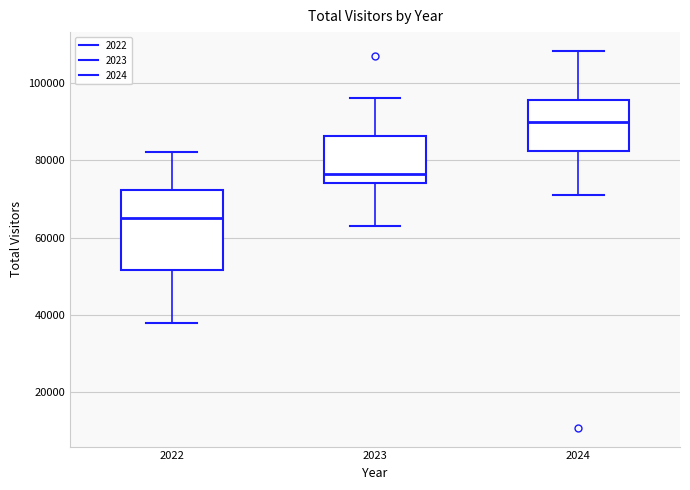

Reading left to right, transcribe this box plot: for each box, give where its median line is, the range the box spans, and where its two whiskers end, as read against the y-axis. The values are not printed on the chart, so give them approximately, as read against the axis.

2022: median 66000, box 52000 to 72000, whiskers 38000 to 82000
2023: median 76000, box 74000 to 86000, whiskers 64000 to 96000
2024: median 90000, box 82000 to 96000, whiskers 72000 to 108000